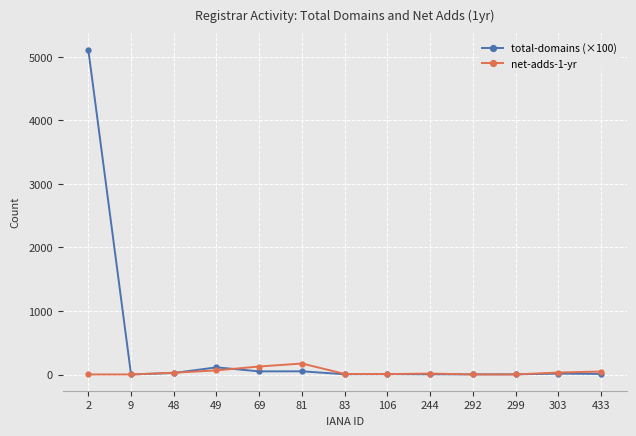

Which series has the largest total across all categories?

total-domains (×100)